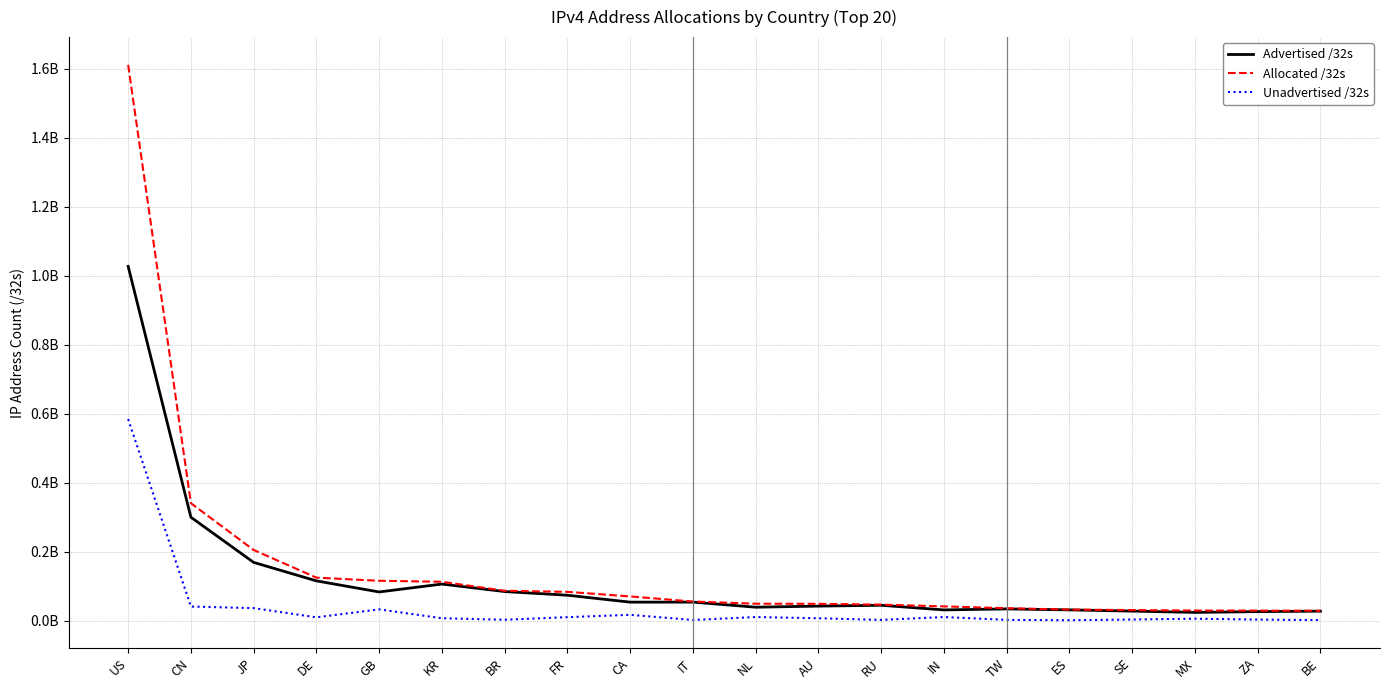

What position from the left is ZA?

19